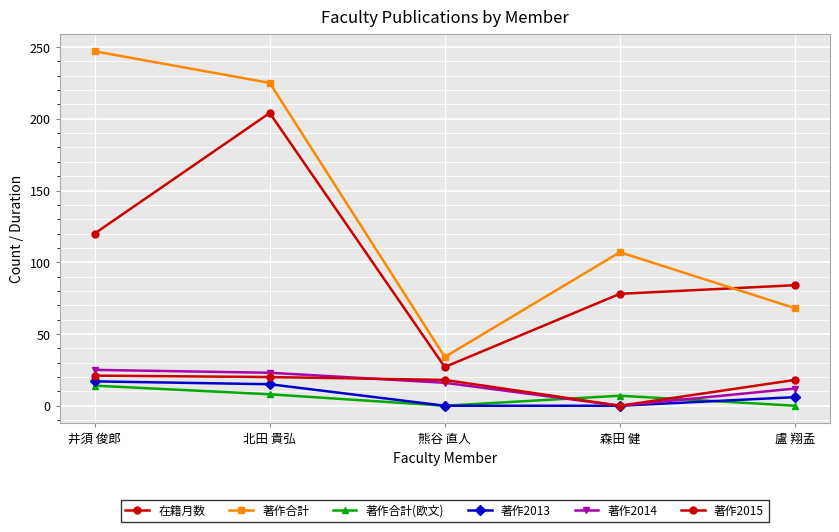

True or false: 在籍月数 and 著作合計(欧文) cross at least once.

False